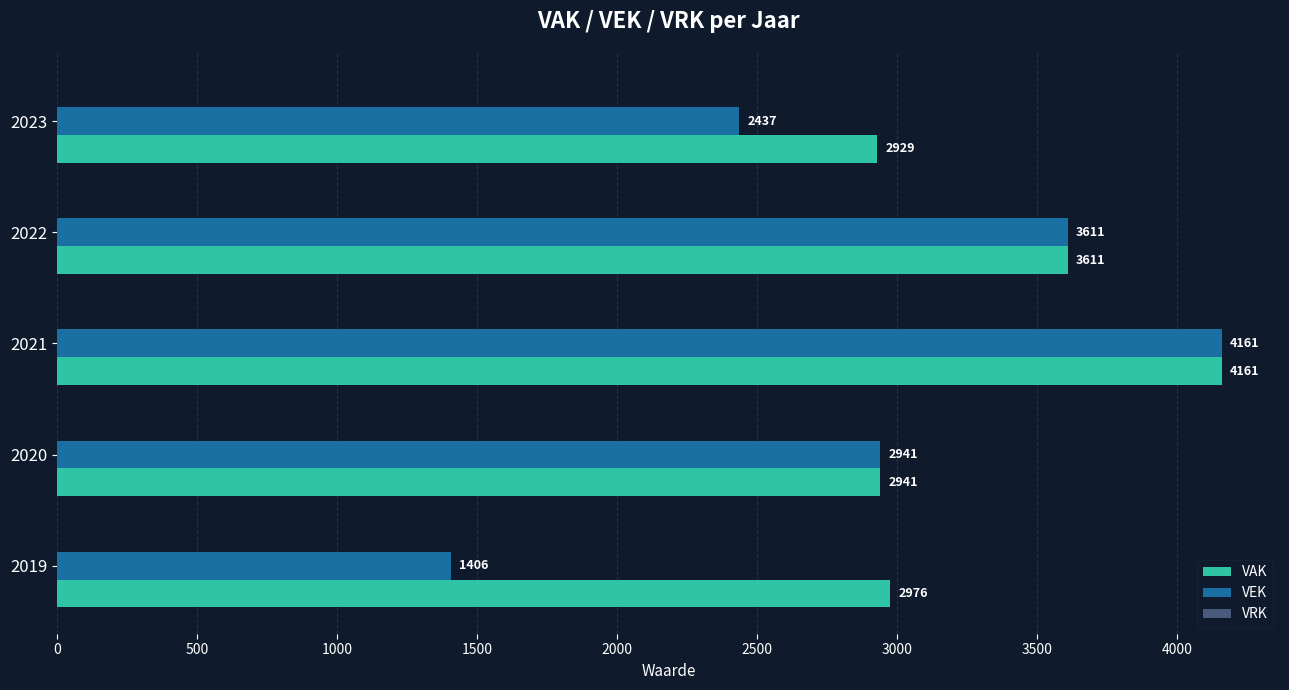

List the labels in order of VAK value, smallest first.

2023, 2020, 2019, 2022, 2021